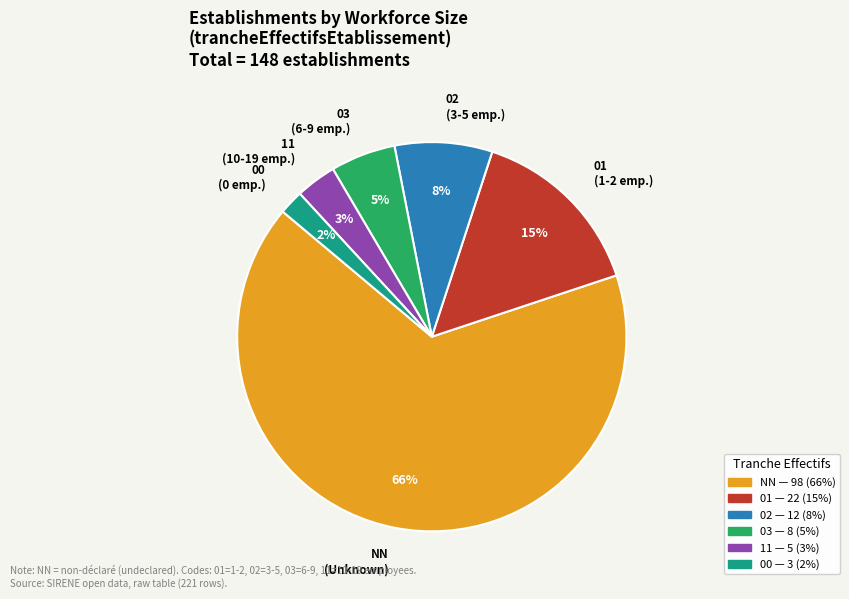

Combined, do 11 and 01 account for over 50%?

No